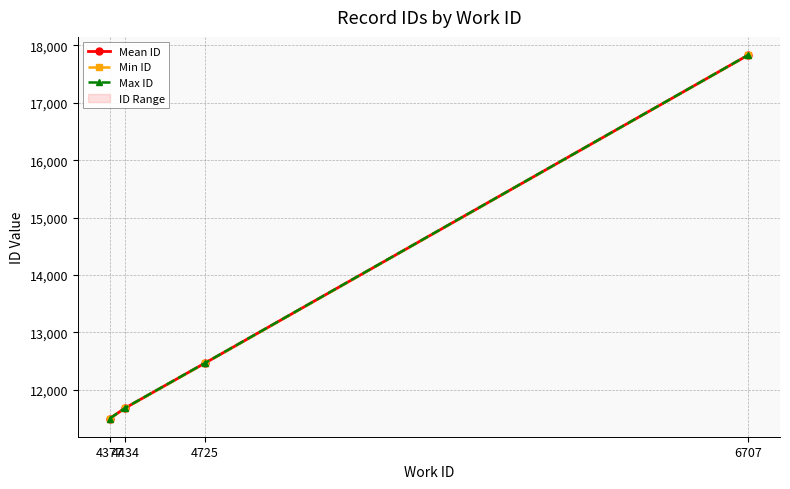

Rank the series at 4377 from lowest to highest value.

Mean ID, Min ID, Max ID